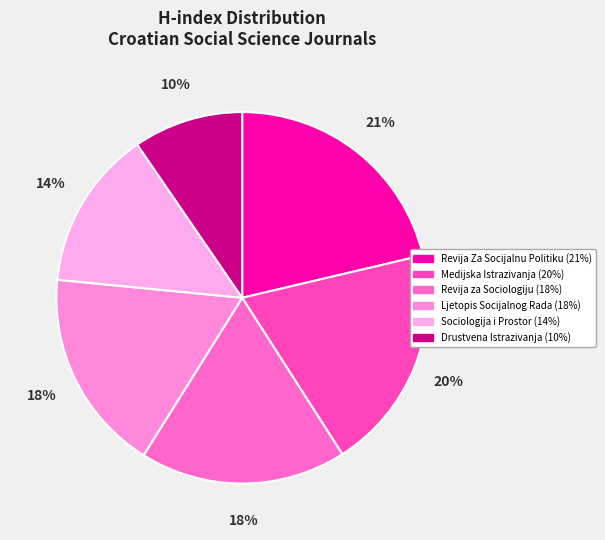

How many slices are in this pie chart?

6